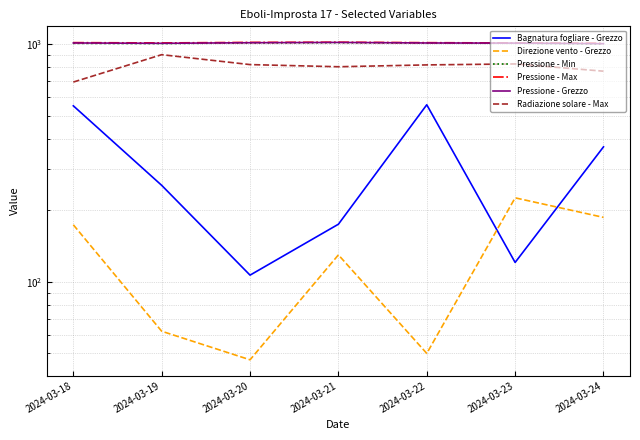

Between 2024-03-19 and 2024-03-23, which series saw the biggest shift?

Direzione vento - Grezzo